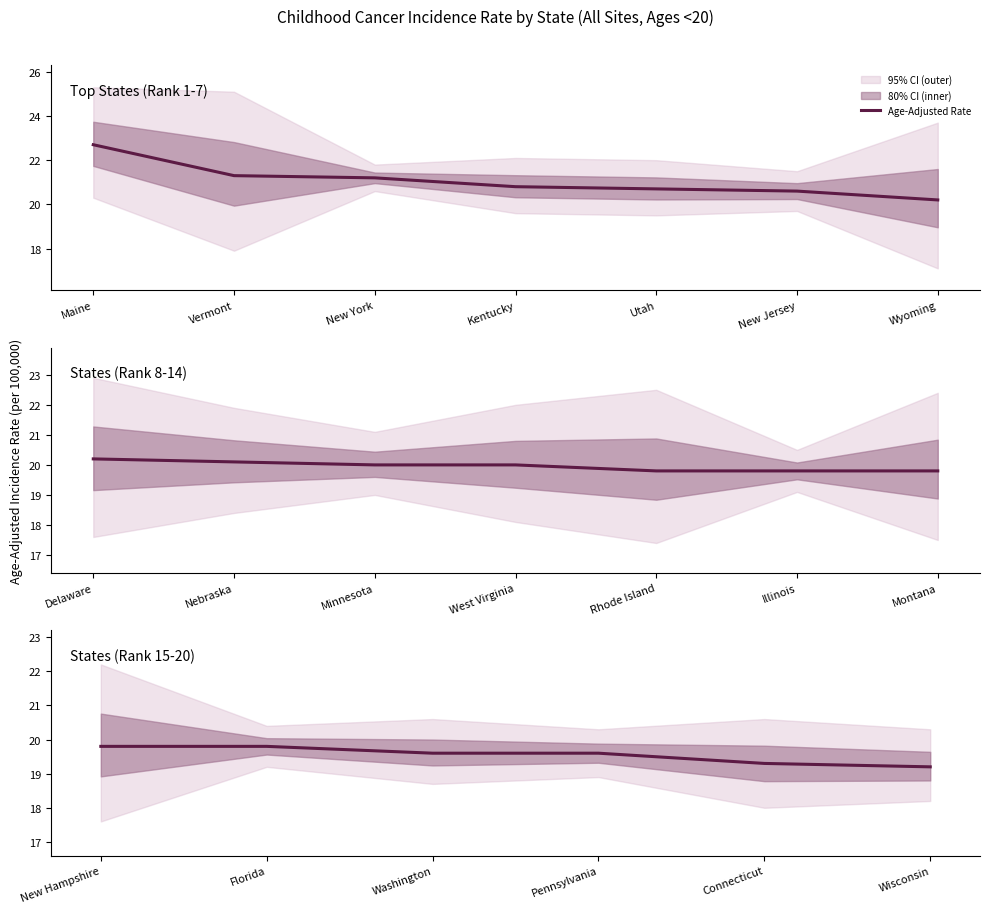

Between Connecticut and Washington, which is larger?

Washington